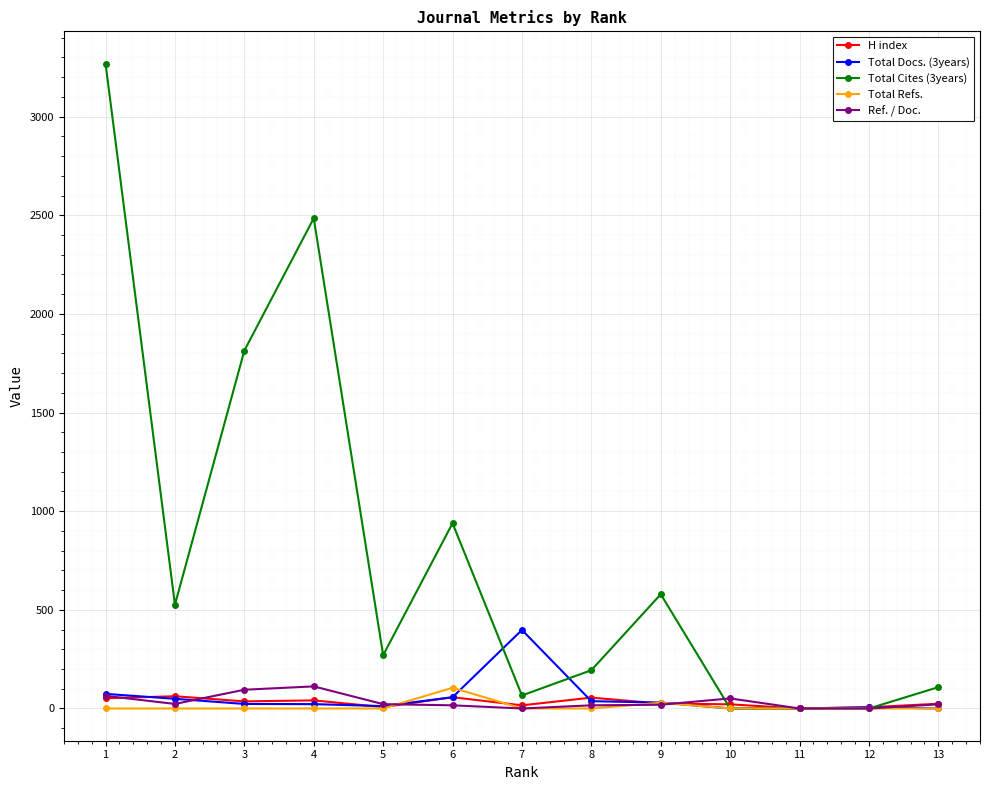

Which series has the largest total across all categories?

Total Cites (3years)